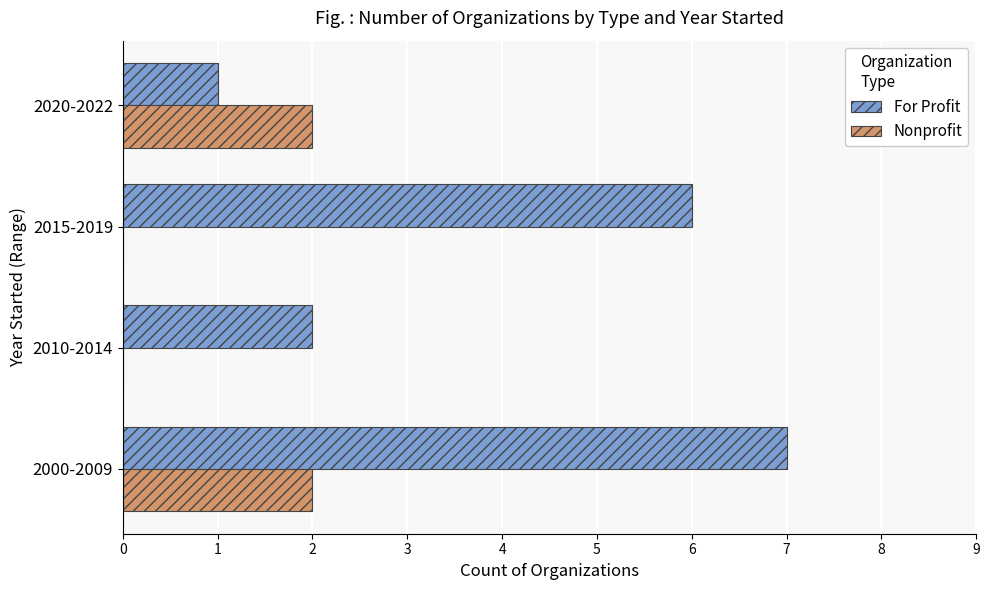

Which series has the widest spread of values?

For Profit